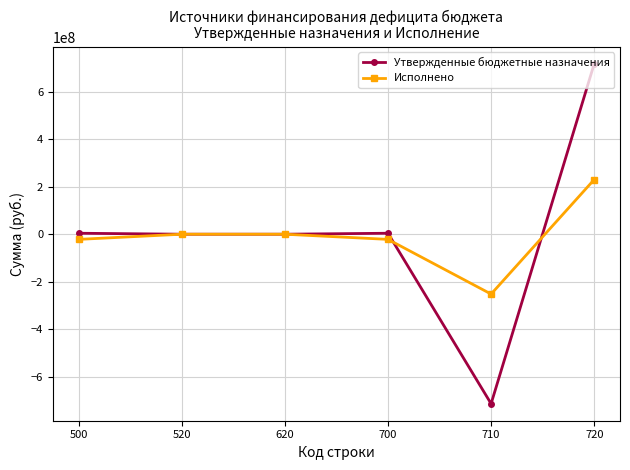

List the series in order of their peak value, highest first.

Утвержденные бюджетные назначения, Исполнено